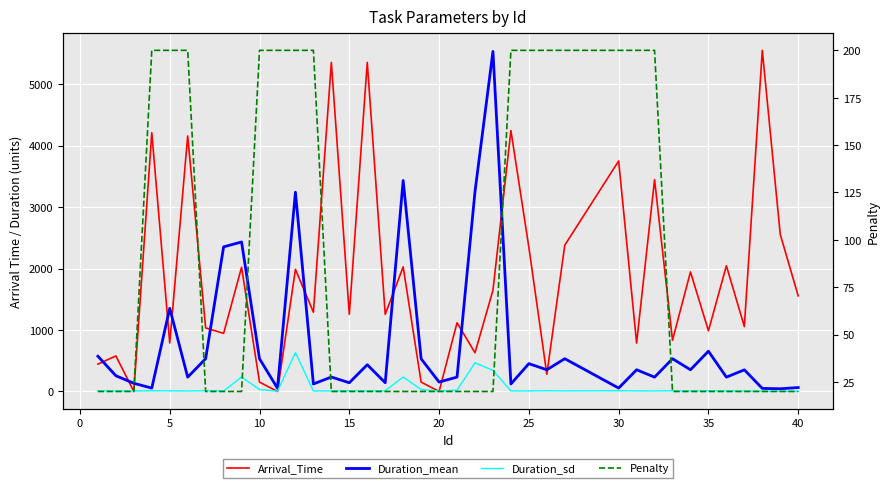

Is the value of Duration_mean at 15 greater than the value of Duration_sd at 25?

Yes